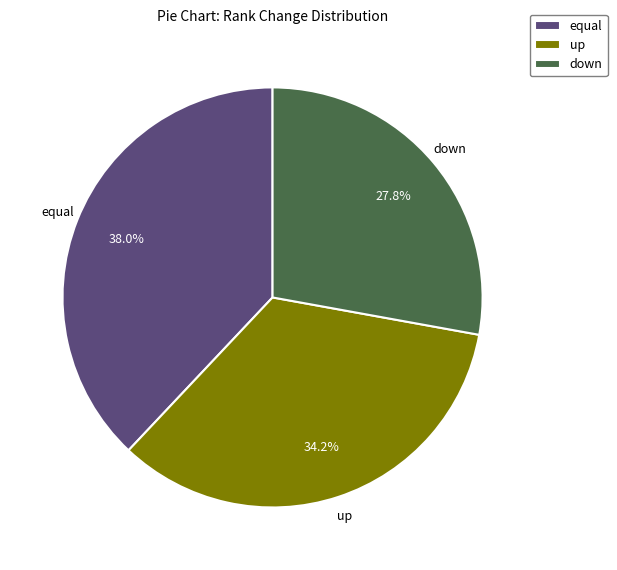

Count the number of slices in the pie.

3